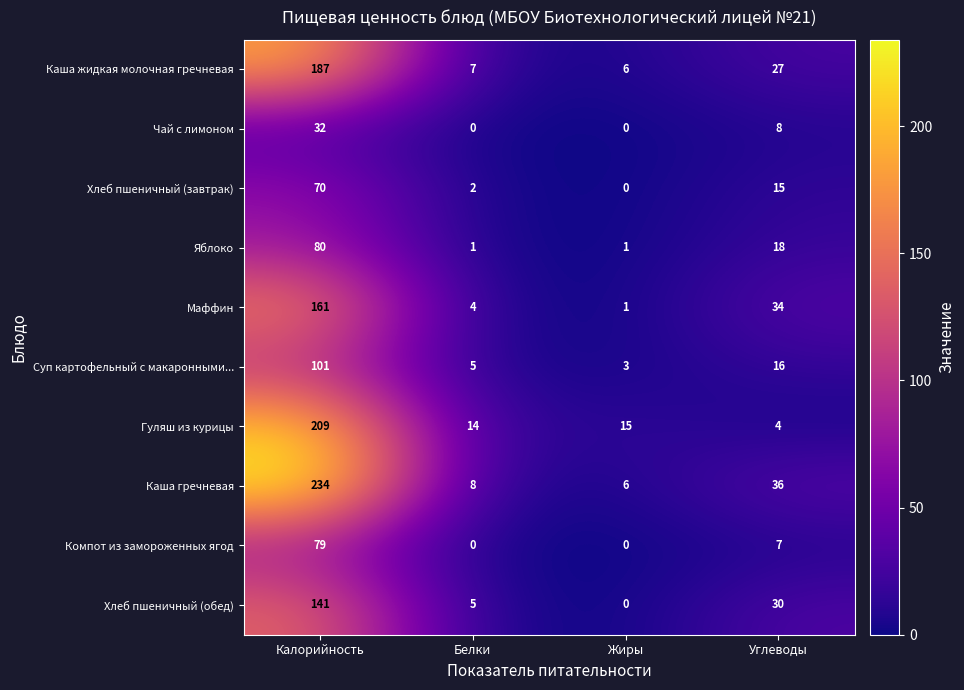

Is the value of Гуляш из курицы at Жиры greater than the value of Каша жидкая молочная гречневая at Калорийность?

No